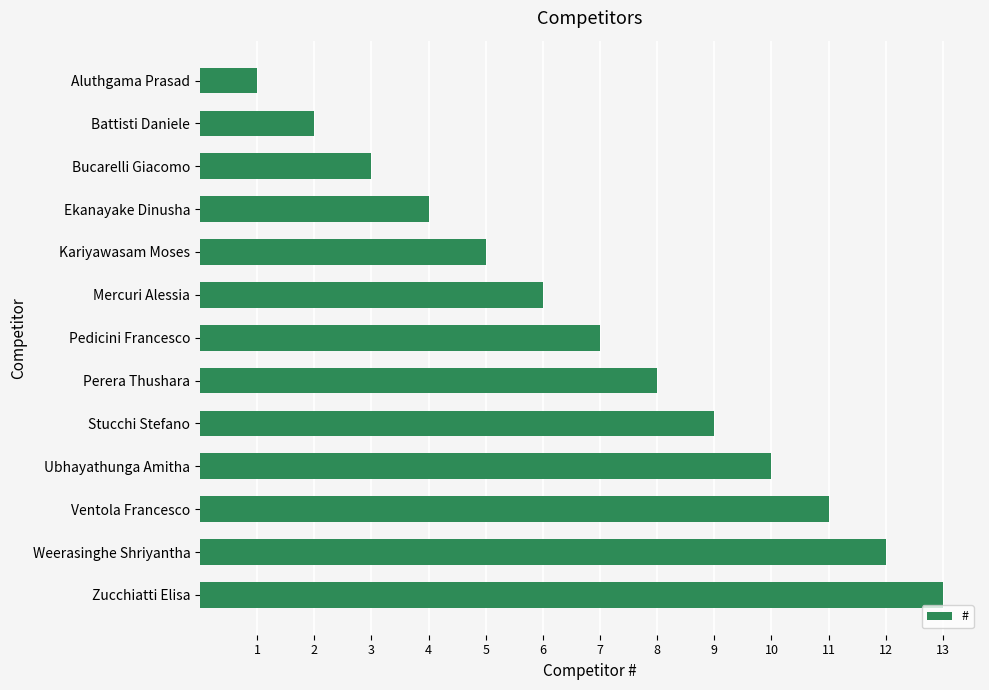

The chart shows a value of 6 at Mercuri Alessia. True or false?

True